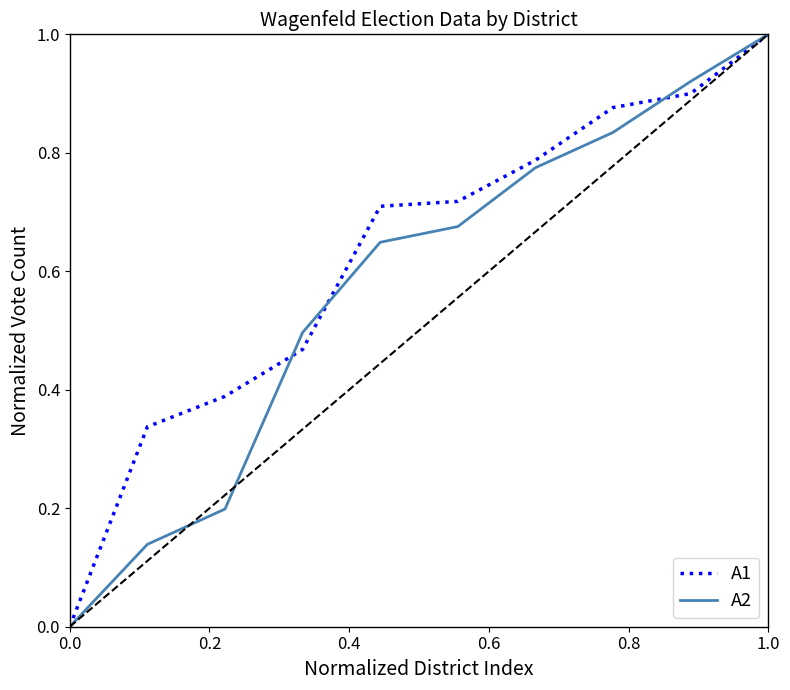

Does the chart display data point markers on the line(s)?

No